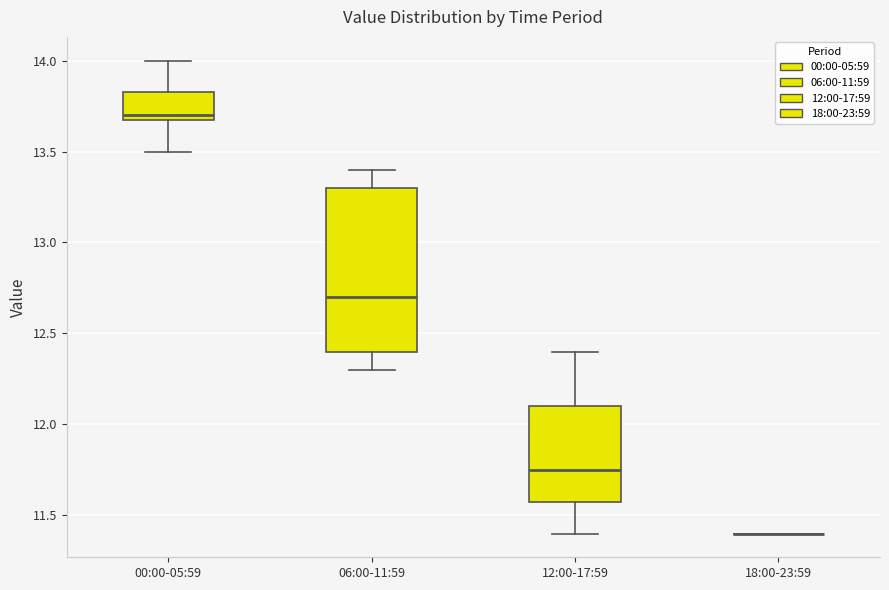

Reading left to right, read every box against the y-axis: the position of its median line, the range the box covers, and the ends of its whiskers. The values are not printed on the chart, so give them approximately, as read against the axis.

00:00-05:59: median 13.70 (just above the box's lower edge), box 13.70 to 13.85, whiskers 13.50 to 14.00
06:00-11:59: median 12.70, box 12.40 to 13.30, whiskers 12.30 to 13.40
12:00-17:59: median 11.75, box 11.60 to 12.10, whiskers 11.40 to 12.40
18:00-23:59: box collapsed to a line at 11.40, whiskers 11.40 to 11.40